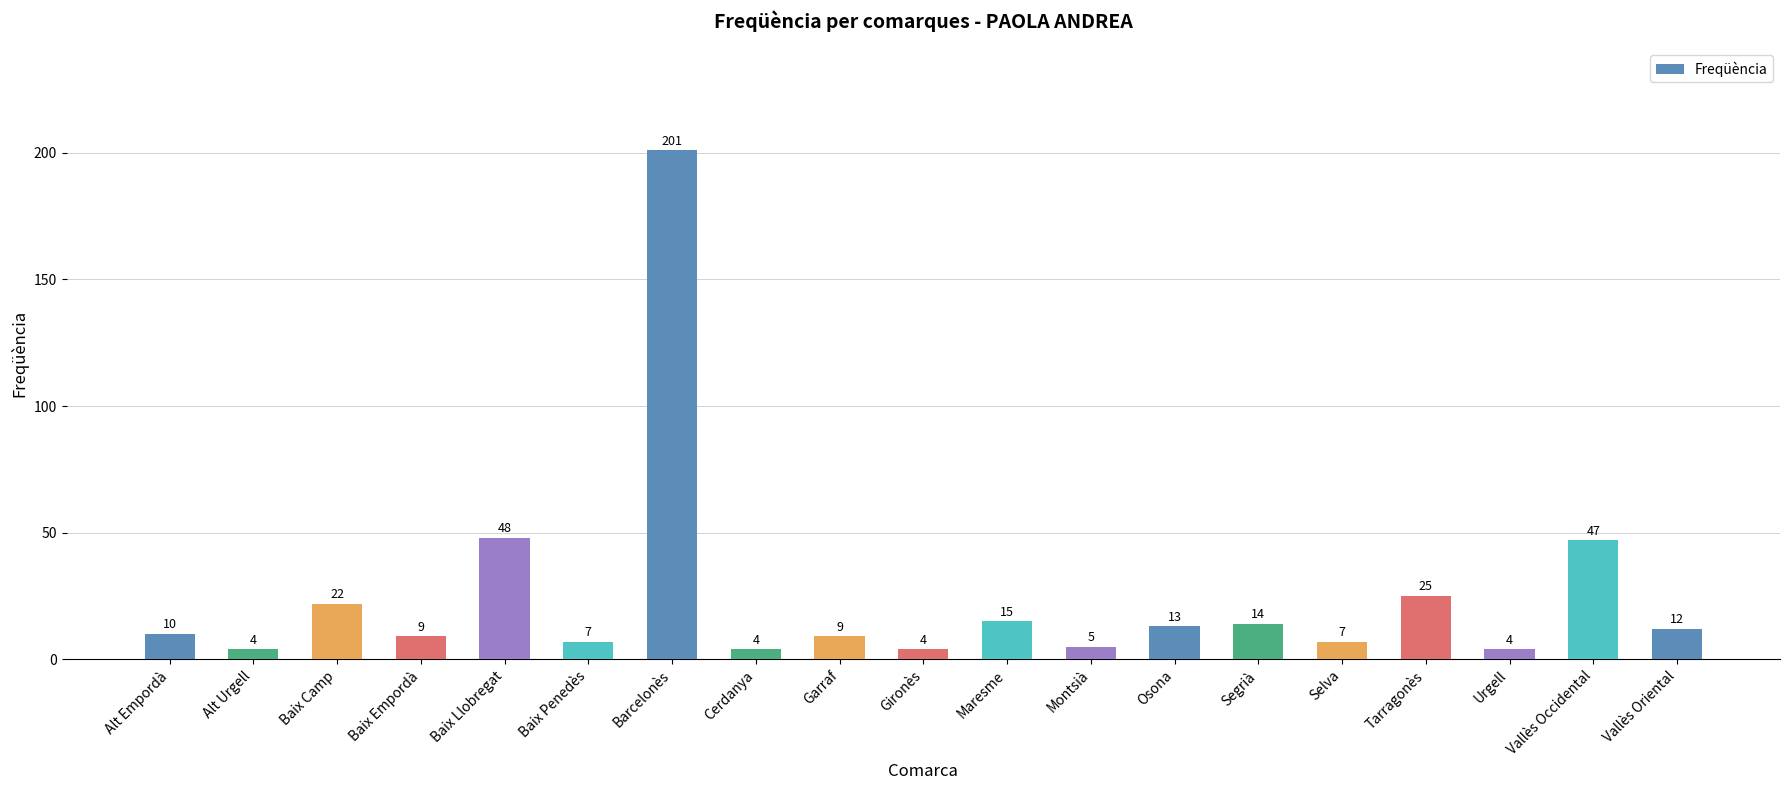

Reading right to left, what are all the values shown in this chart?

Vallès Oriental=12	Vallès Occidental=47	Urgell=4	Tarragonès=25	Selva=7	Segrià=14	Osona=13	Montsià=5	Maresme=15	Gironès=4	Garraf=9	Cerdanya=4	Barcelonès=201	Baix Penedès=7	Baix Llobregat=48	Baix Empordà=9	Baix Camp=22	Alt Urgell=4	Alt Empordà=10